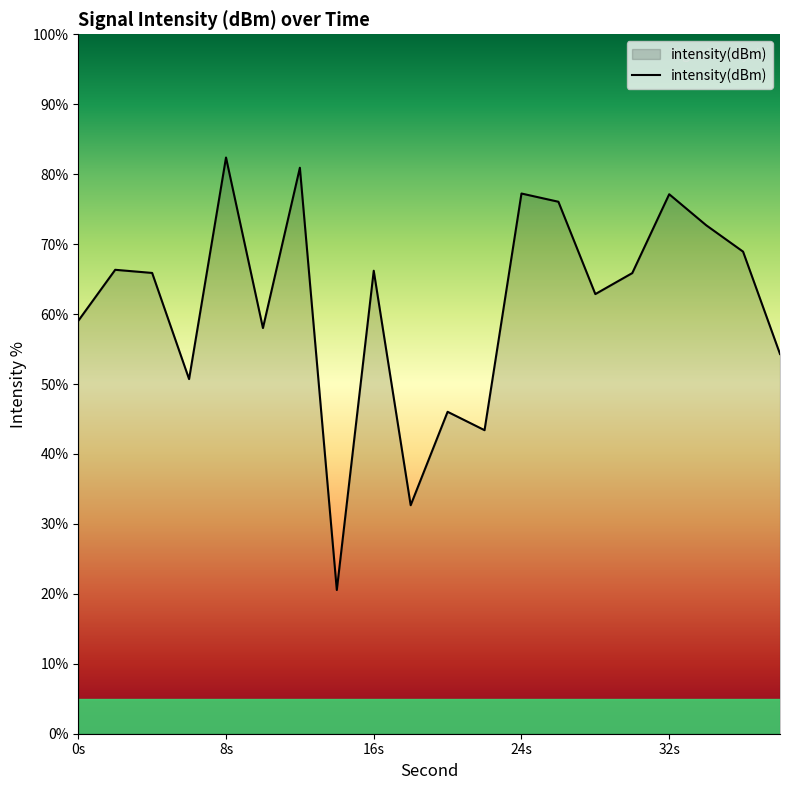

What is the greatest value displayed?

82.4